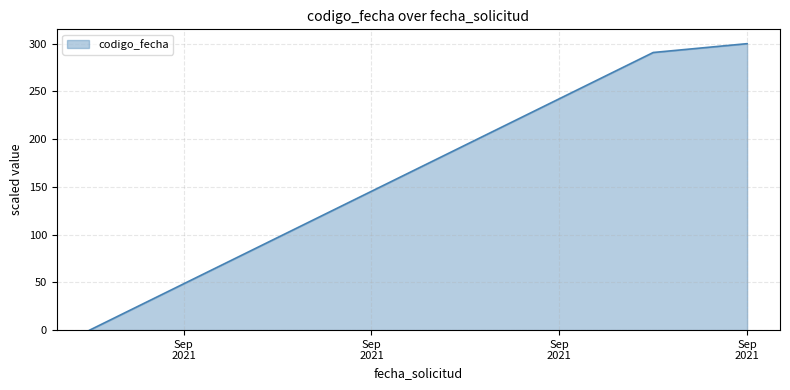

What is the greatest value displayed?

300.0